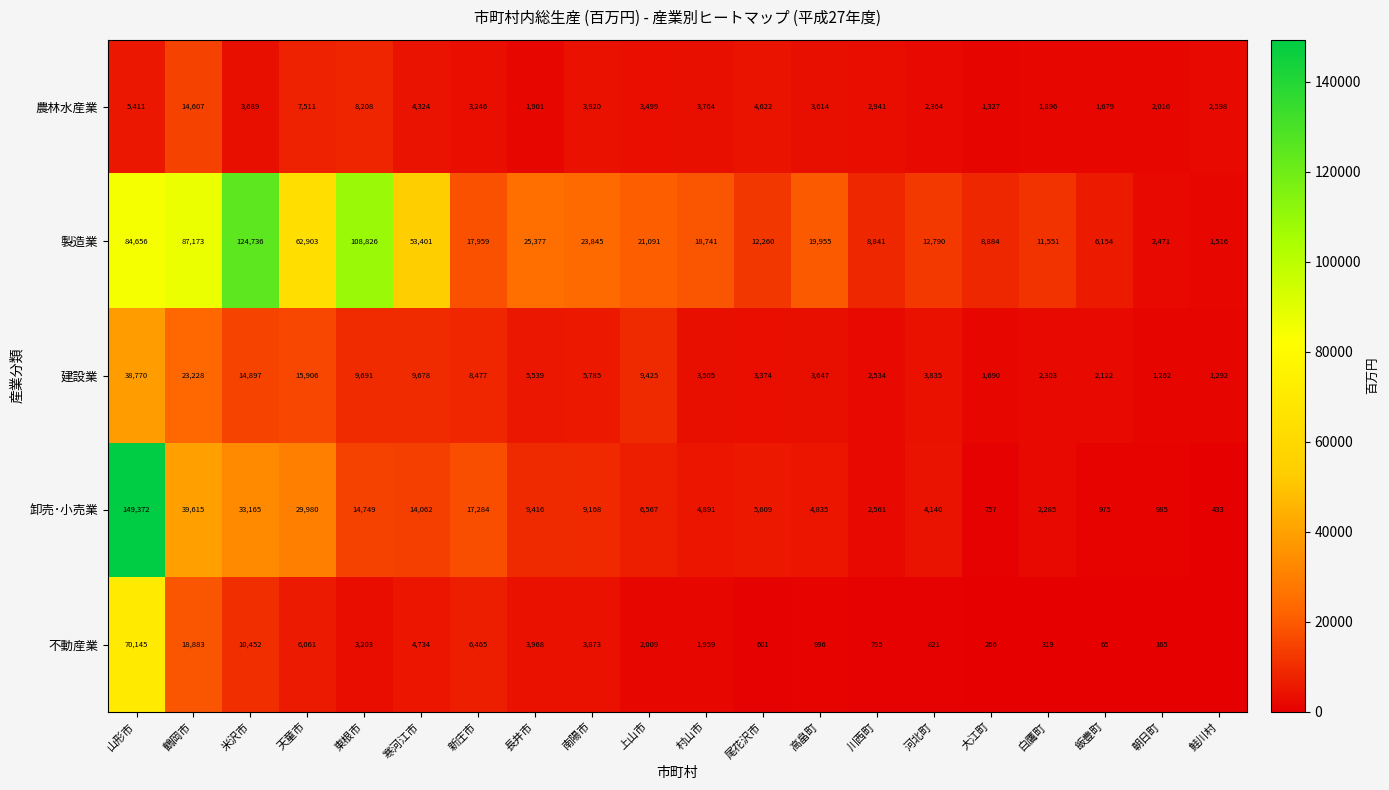

Is the value of 卸売･小売業 at 白鷹町 greater than the value of 建設業 at 朝日町?

Yes